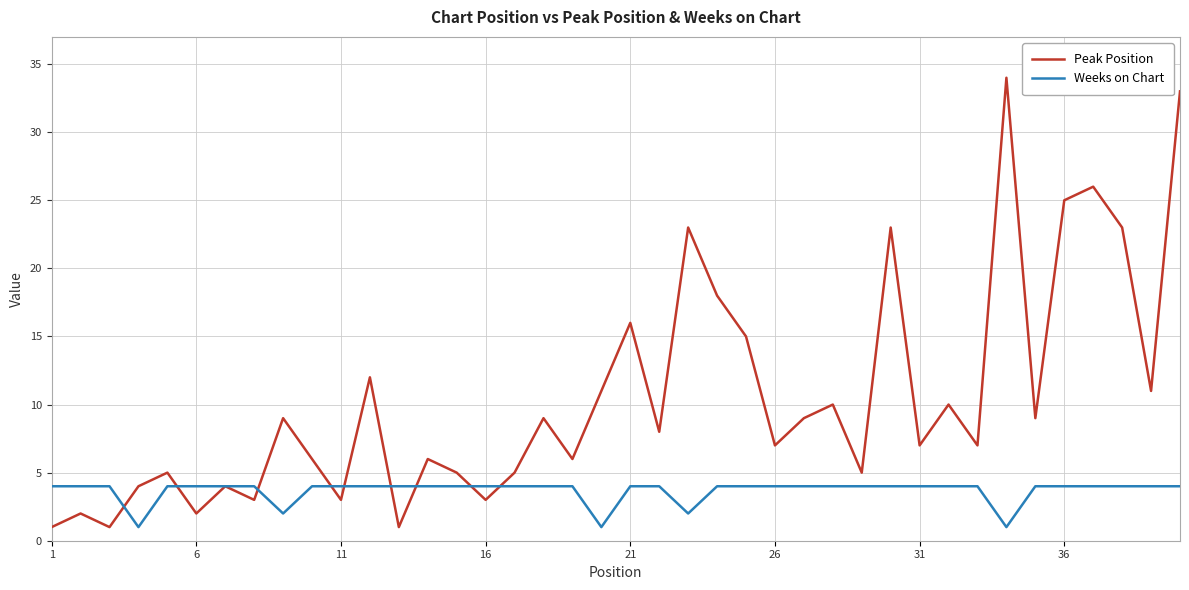

List the series in order of their peak value, lowest first.

Weeks on Chart, Peak Position